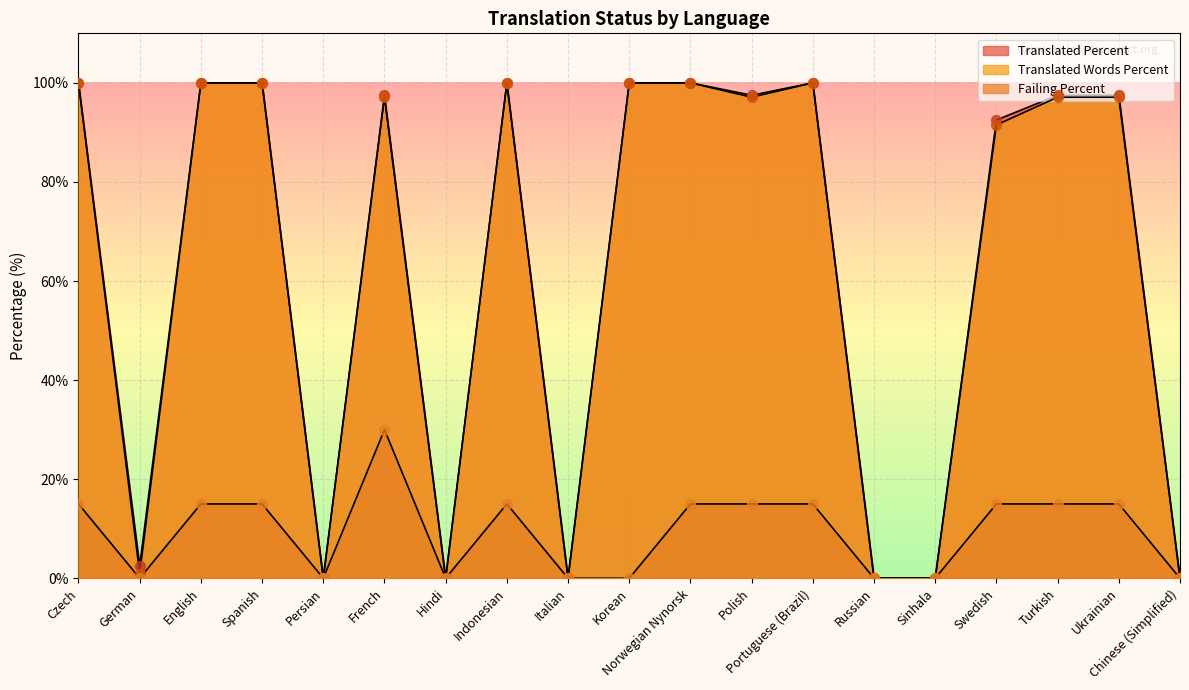

Which series has the largest total across all categories?

translated_percent